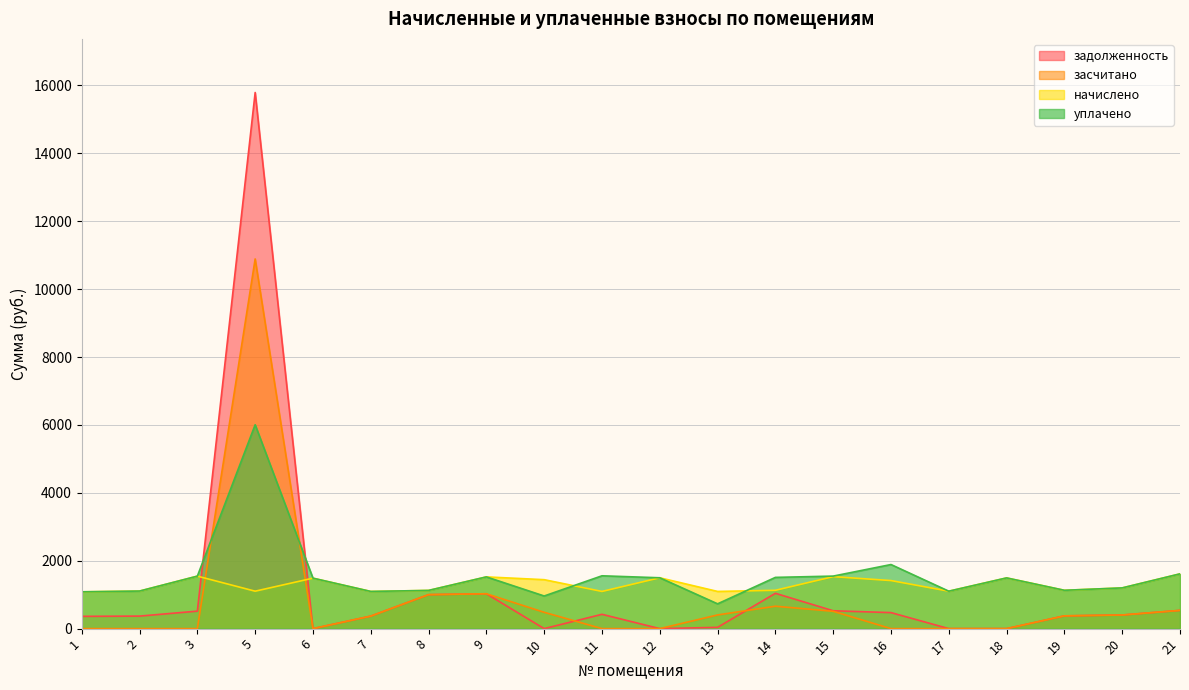

What is the average value of the уплачено series?

1560.1